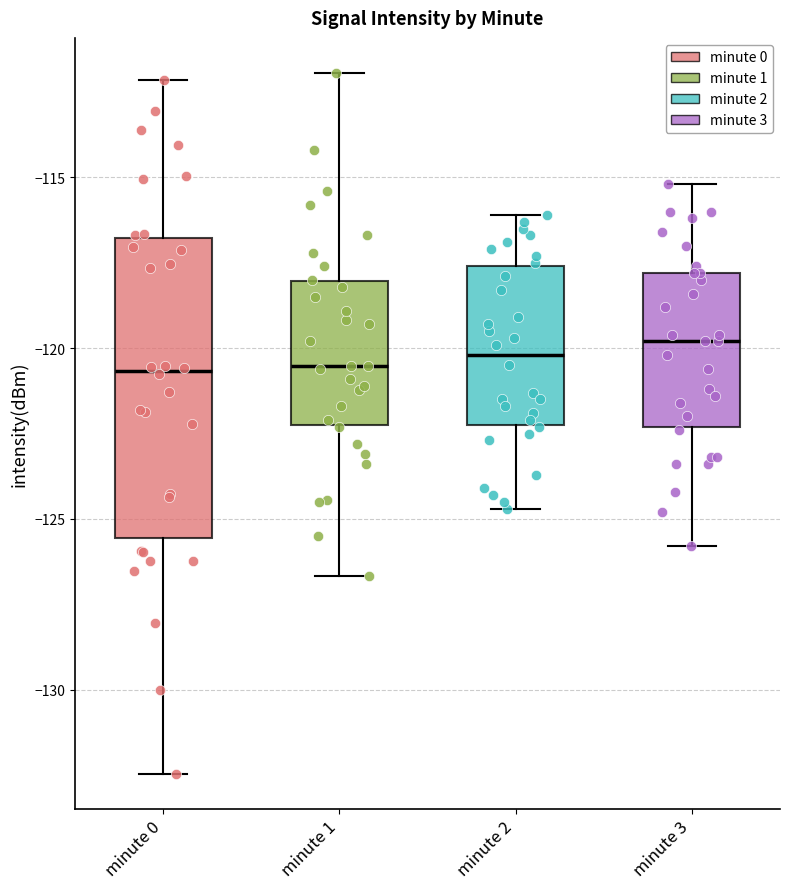

Where does the lower whisker of the box for minute 3 end on the y-axis? The values are not printed on the chart, so give them approximately, as read against the axis.

-126.0